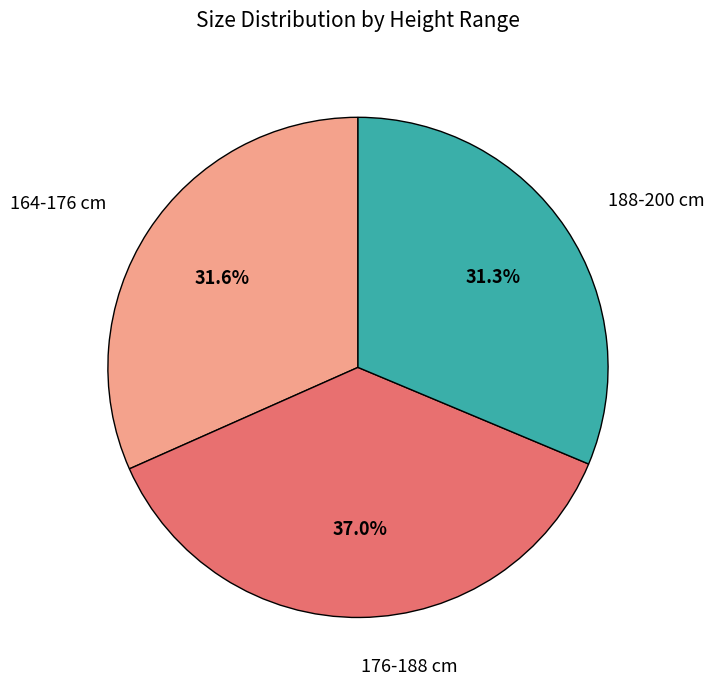

To the nearest percent, what is the difference between the largest and smallest slice percentages?

6%